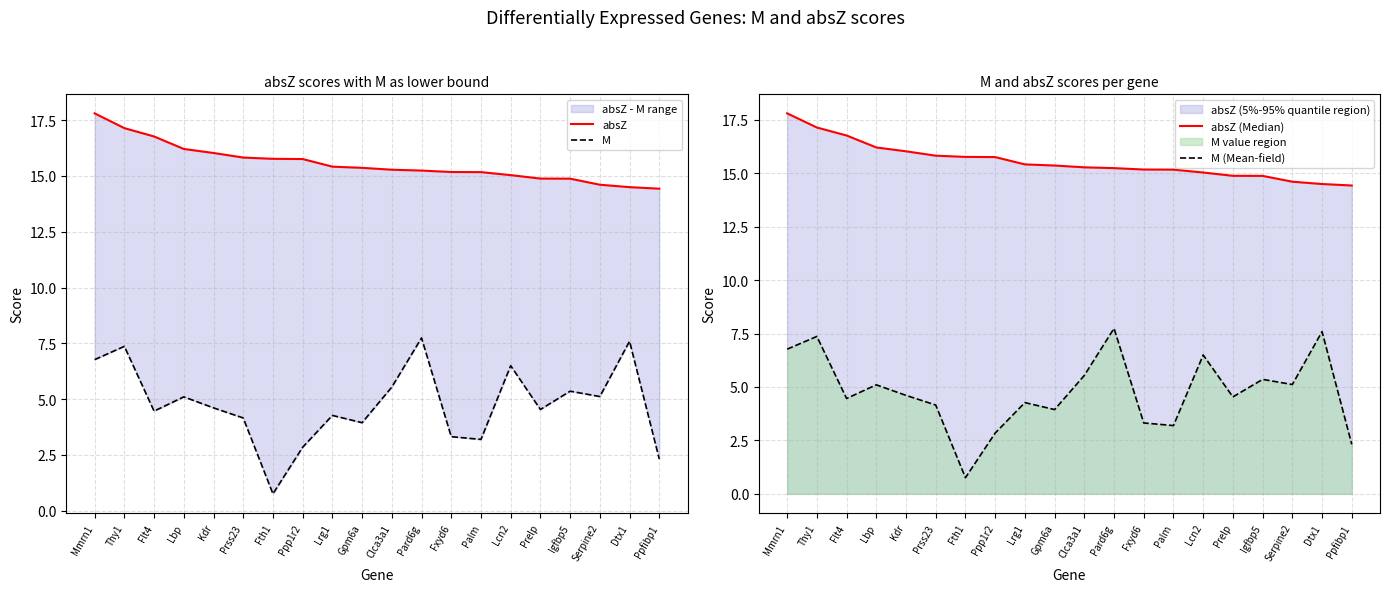

True or false: absZ (Median) and M intersect in this chart.

False